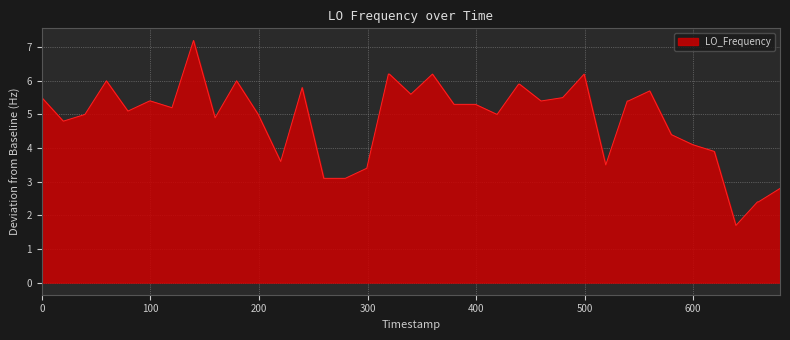

What is the minimum value shown in the chart?

1.7